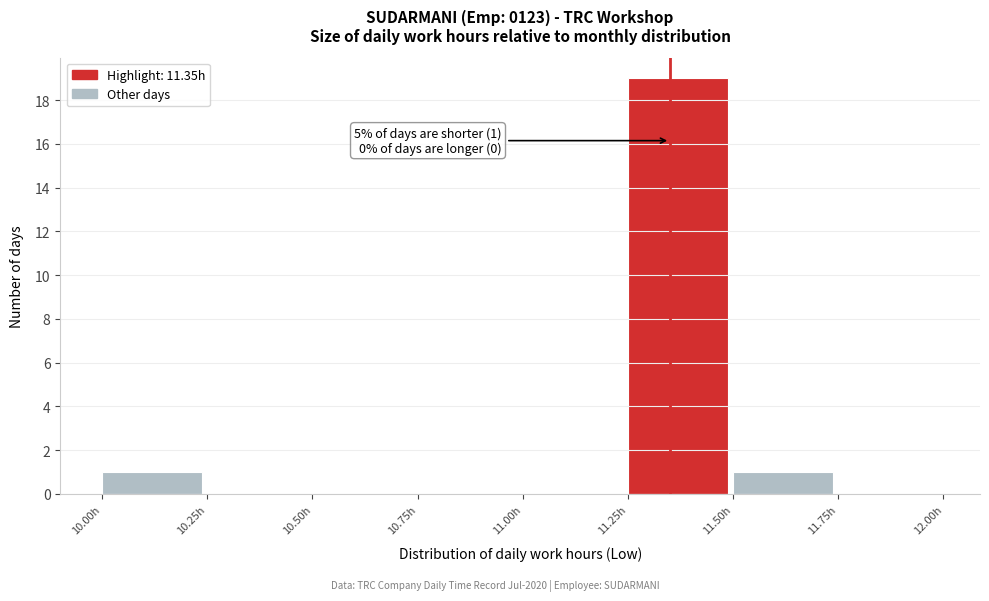

Over which range of the x-axis is the bar tallest?

11.25 to 11.50